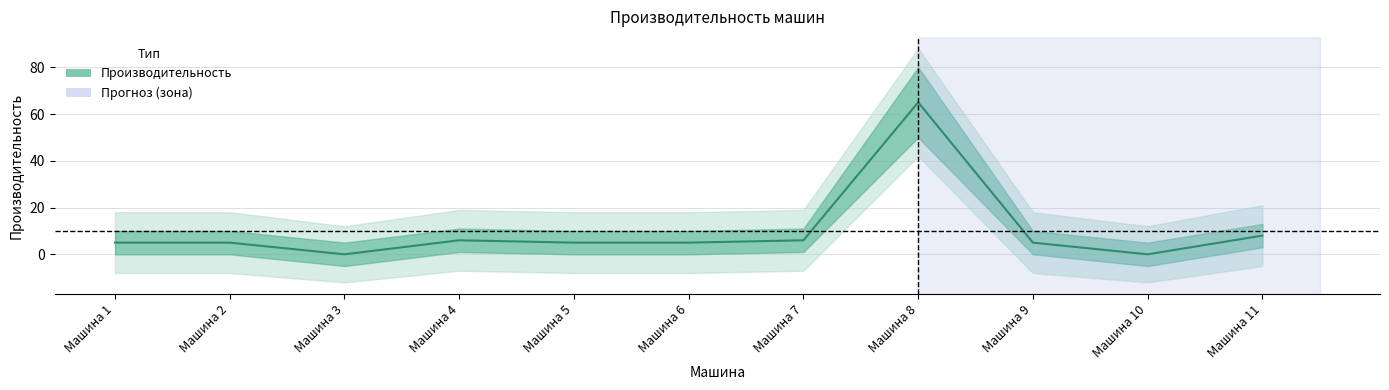

Which label corresponds to the largest value in the chart?

Машина 8